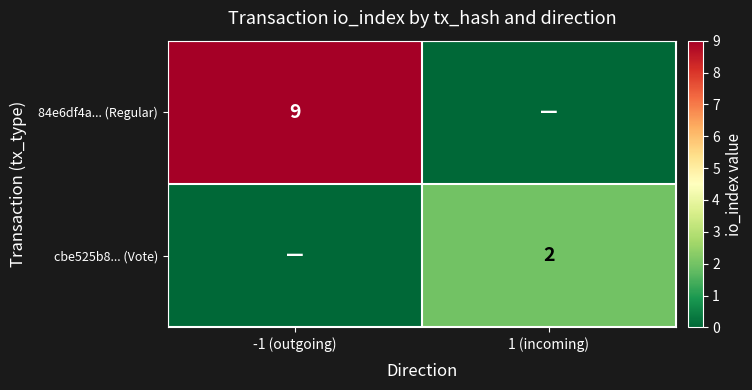

Is it true that cbe525b8... (Vote) equals 3 at 1 (incoming)?

False